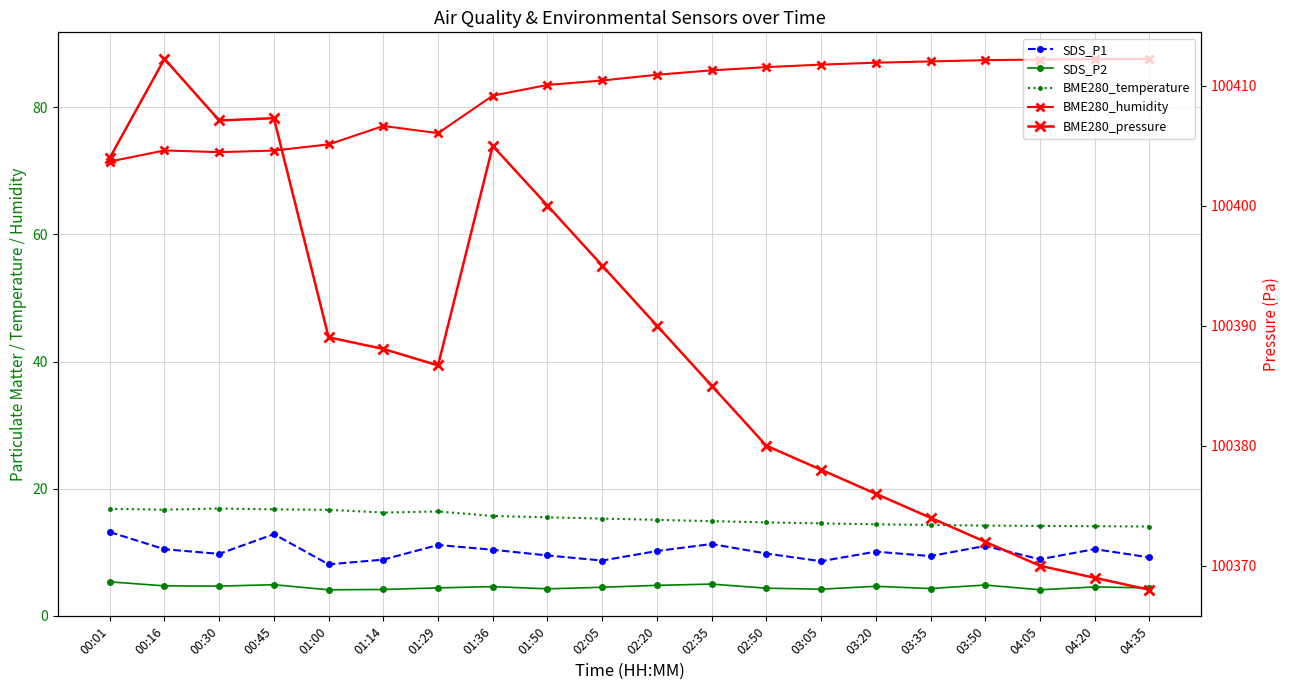

Between 02:05 and 00:16, which is larger?

00:16